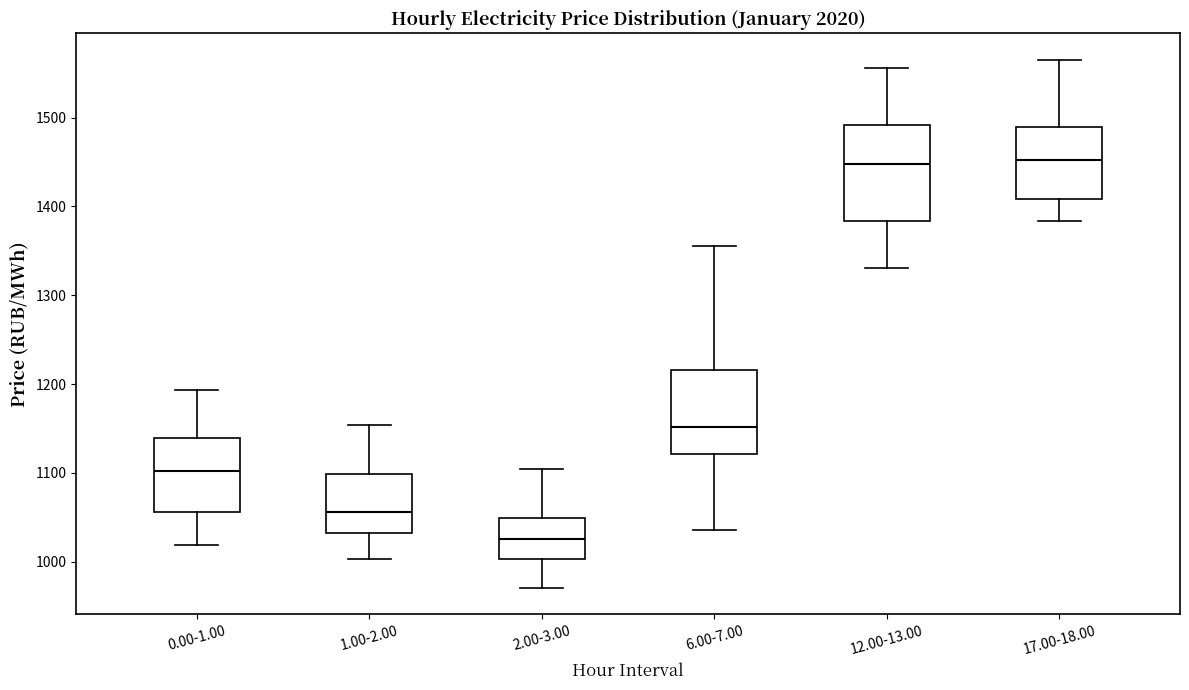

Reading left to right, transcribe this box plot: for each box, give where its median line is, the range the box spans, and where its two whiskers end, as read against the y-axis. The values are not printed on the chart, so give them approximately, as read against the axis.

0.00-1.00: median 1100, box 1060 to 1140, whiskers 1020 to 1190
1.00-2.00: median 1060, box 1030 to 1100, whiskers 1000 to 1150
2.00-3.00: median 1030, box 1000 to 1050, whiskers 970 to 1100
6.00-7.00: median 1150, box 1120 to 1220, whiskers 1040 to 1360
12.00-13.00: median 1450, box 1380 to 1490, whiskers 1330 to 1560
17.00-18.00: median 1450, box 1410 to 1490, whiskers 1380 to 1570